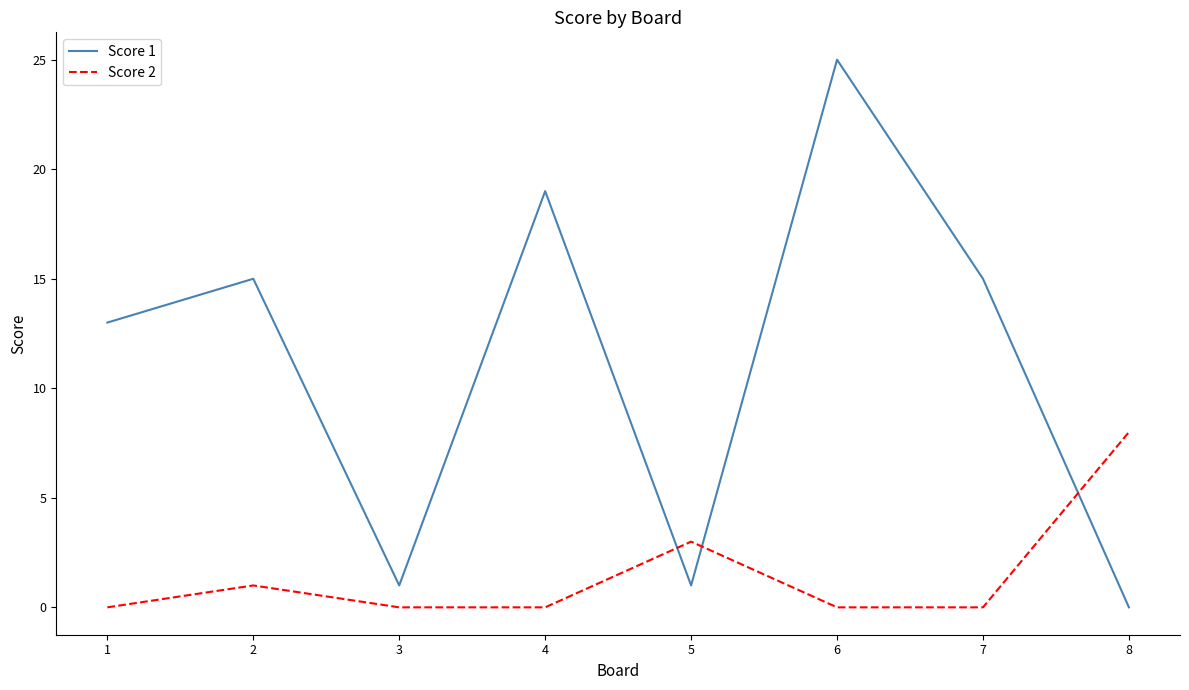

True or false: Score 1 has more than 0 points higher than both neighbors.

True